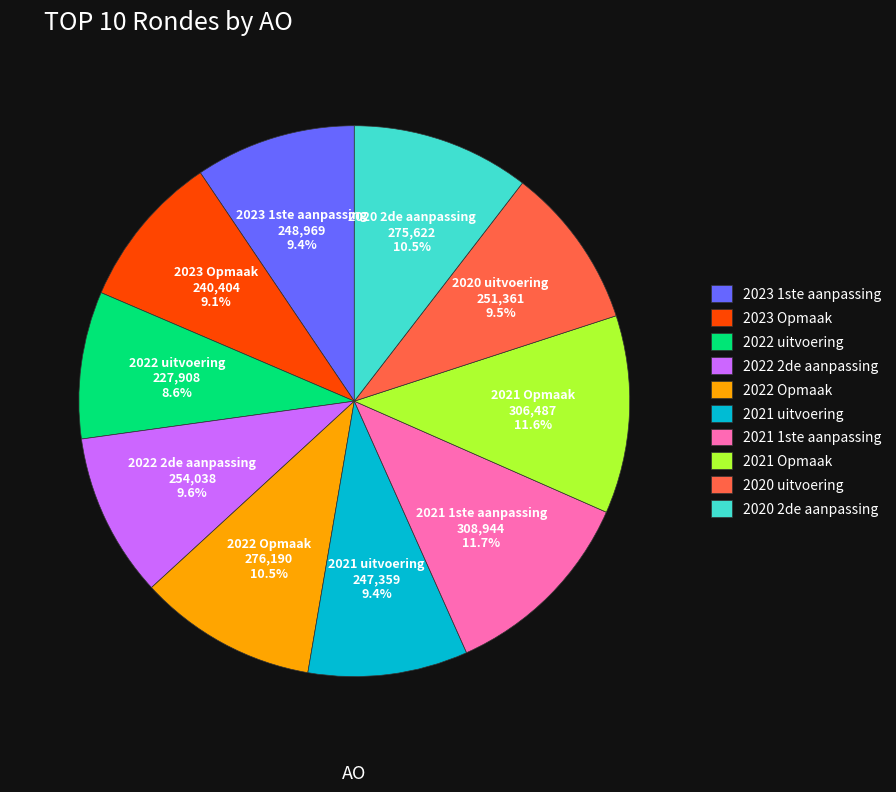

Is there a majority slice in this chart?

No